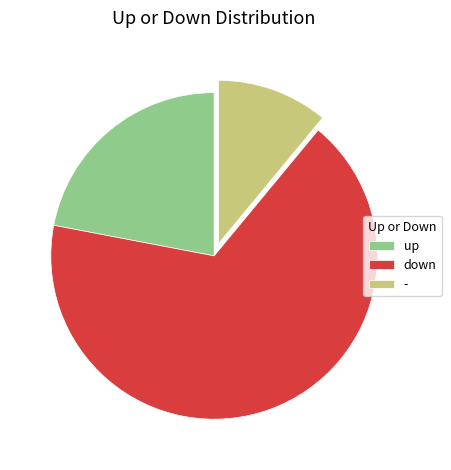

Is there any slice that represents more than half of the pie?

Yes